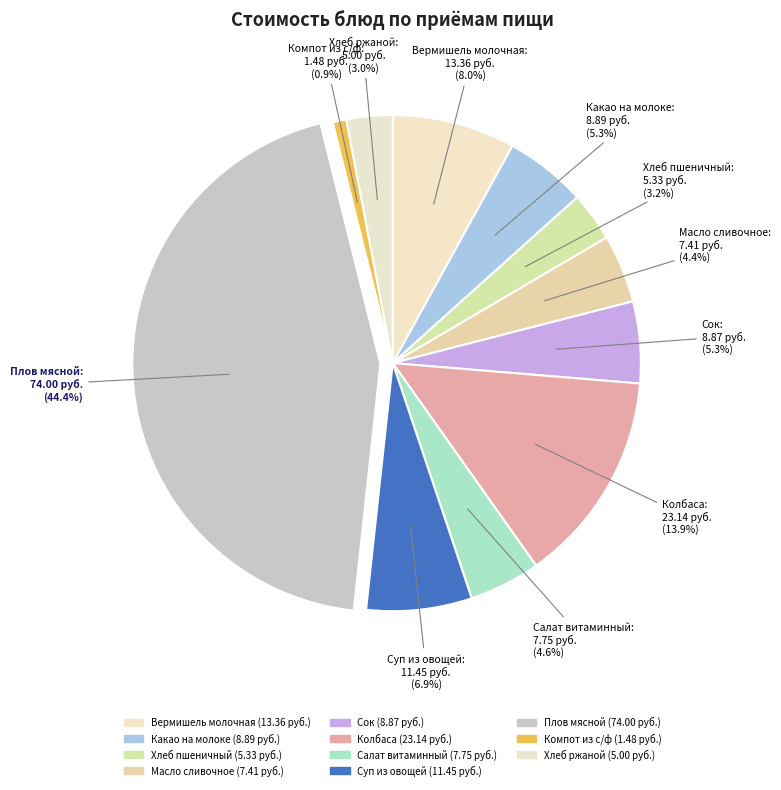

To the nearest percent, what portion does Хлеб пшеничный represent?

3%